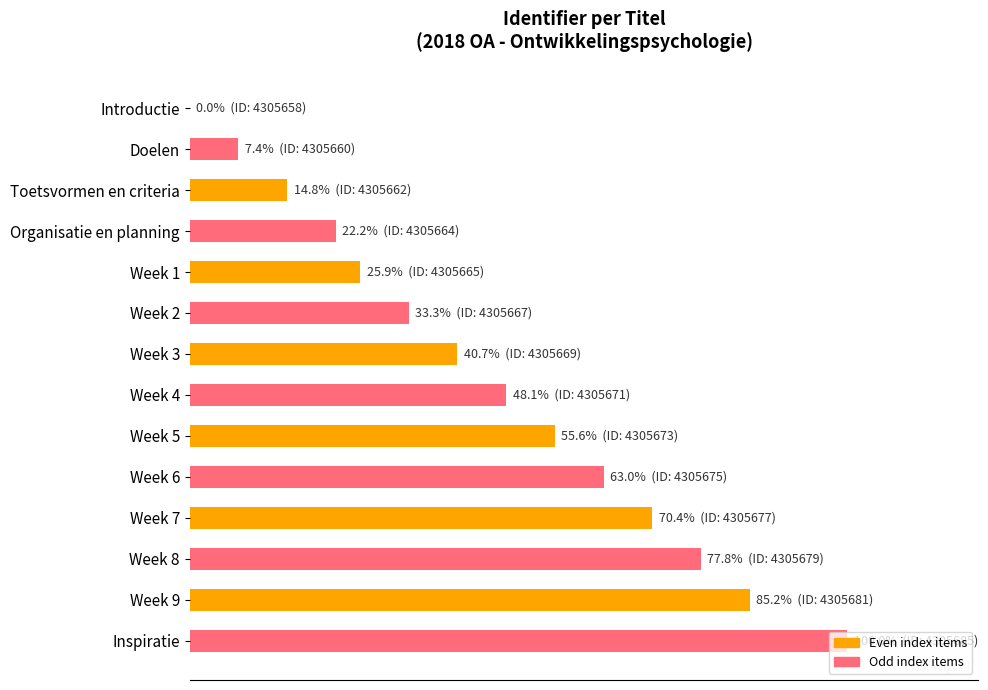

How many values exceed 48?

7